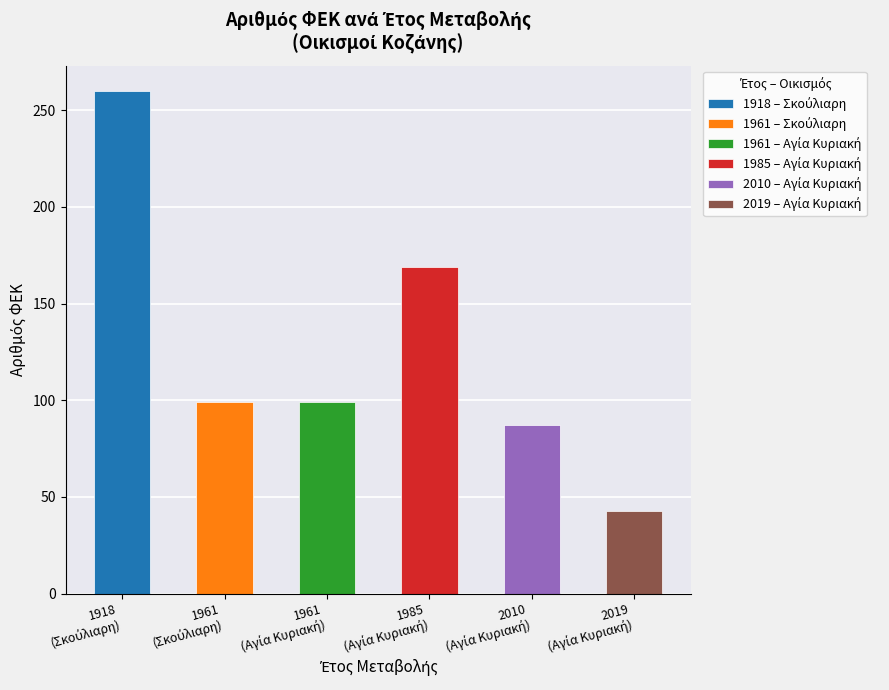

Read the value at 1961.

99